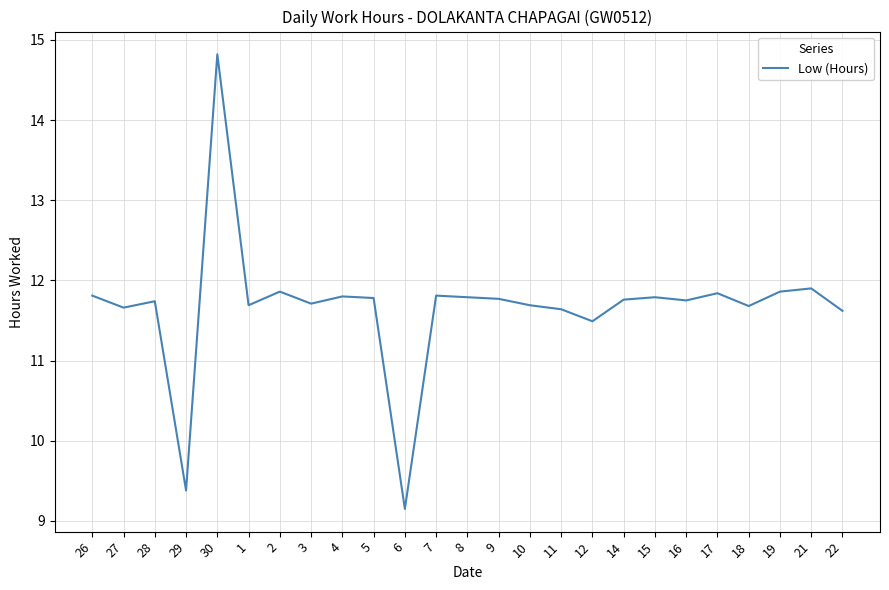

What position from the right is 27?

24